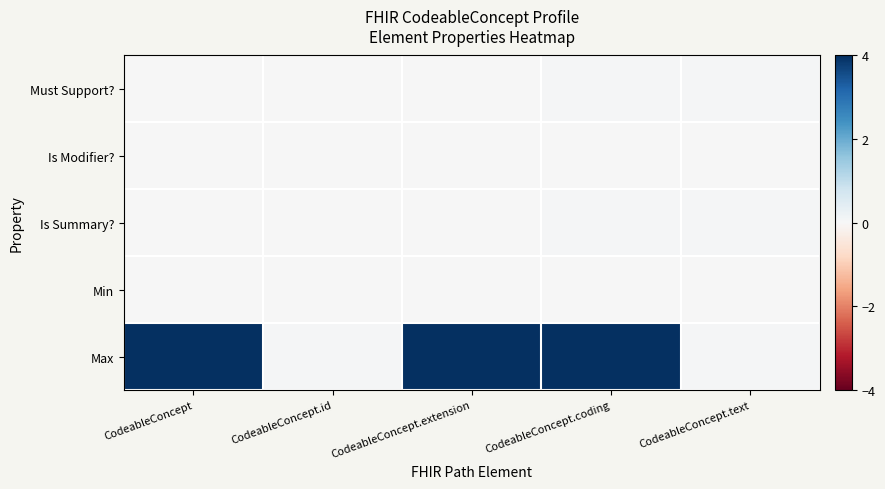

Reading left to right, transcribe all the data shown in this chart.

Must Support?: CodeableConcept=0.0	CodeableConcept.id=0.0	CodeableConcept.extension=0.0	CodeableConcept.coding=0.0	CodeableConcept.text=0.0
Is Modifier?: CodeableConcept=0.0	CodeableConcept.id=0.0	CodeableConcept.extension=0.0	CodeableConcept.coding=0.0	CodeableConcept.text=0.0
Is Summary?: CodeableConcept=0.0	CodeableConcept.id=0.0	CodeableConcept.extension=0.0	CodeableConcept.coding=0.0	CodeableConcept.text=0.0
Min: CodeableConcept=0.0	CodeableConcept.id=0.0	CodeableConcept.extension=0.0	CodeableConcept.coding=0.0	CodeableConcept.text=0.0
Max: CodeableConcept=4.0	CodeableConcept.id=0.0	CodeableConcept.extension=4.0	CodeableConcept.coding=4.0	CodeableConcept.text=0.0